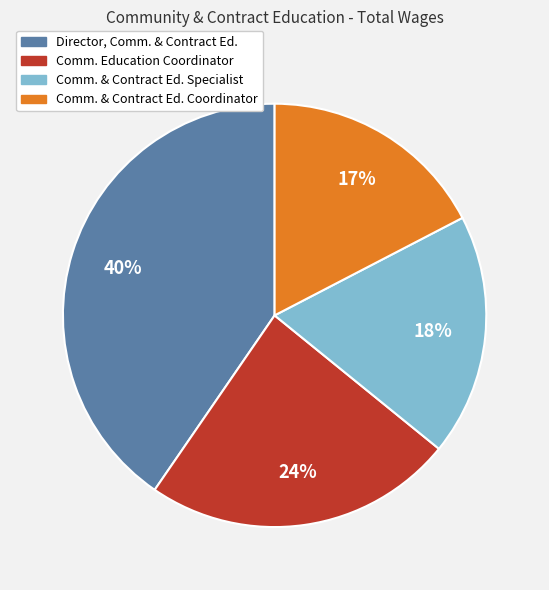

How many segments does this pie chart have?

4